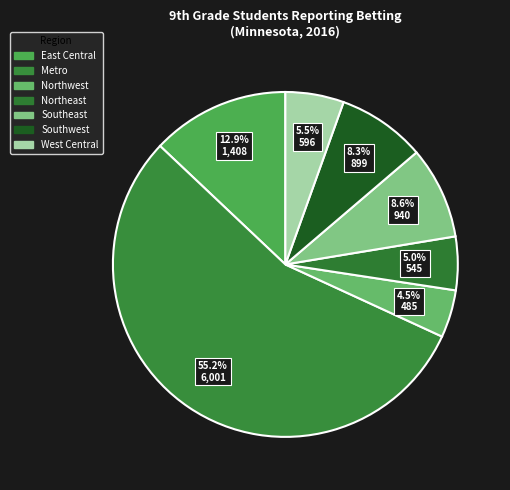

Which has a higher value, West Central or Metro?

Metro